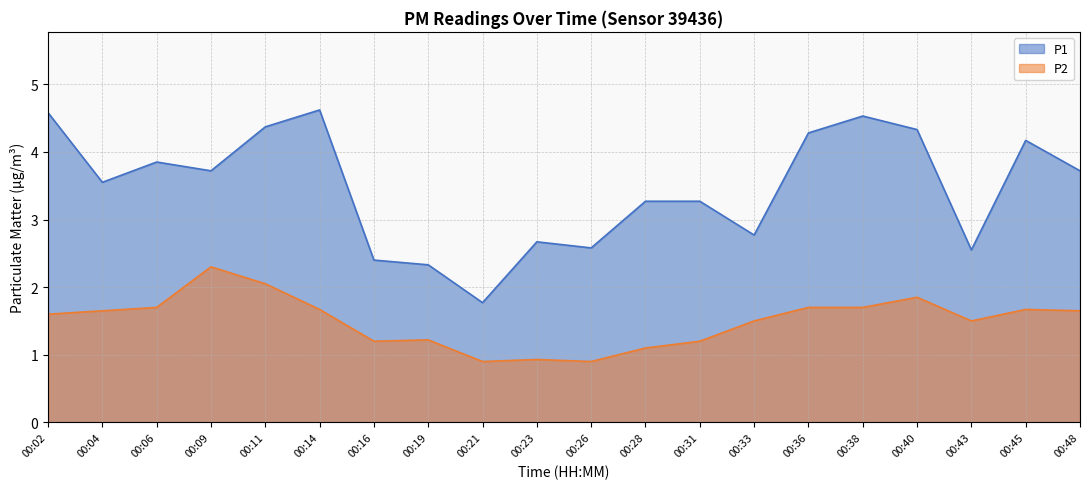

True or false: P2 and P1 cross at least once.

False